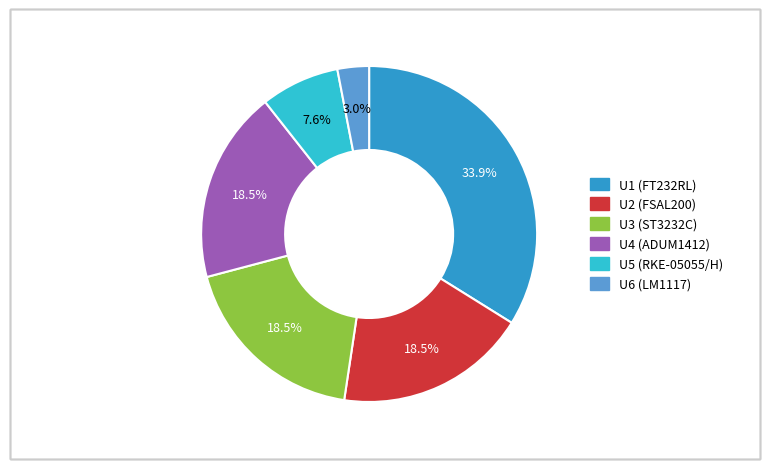

Is there any slice that represents more than half of the pie?

No